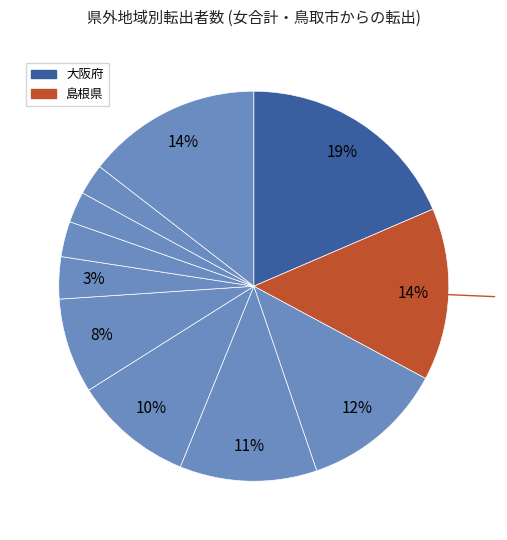

Which category has the smallest portion of the pie?

岩手県